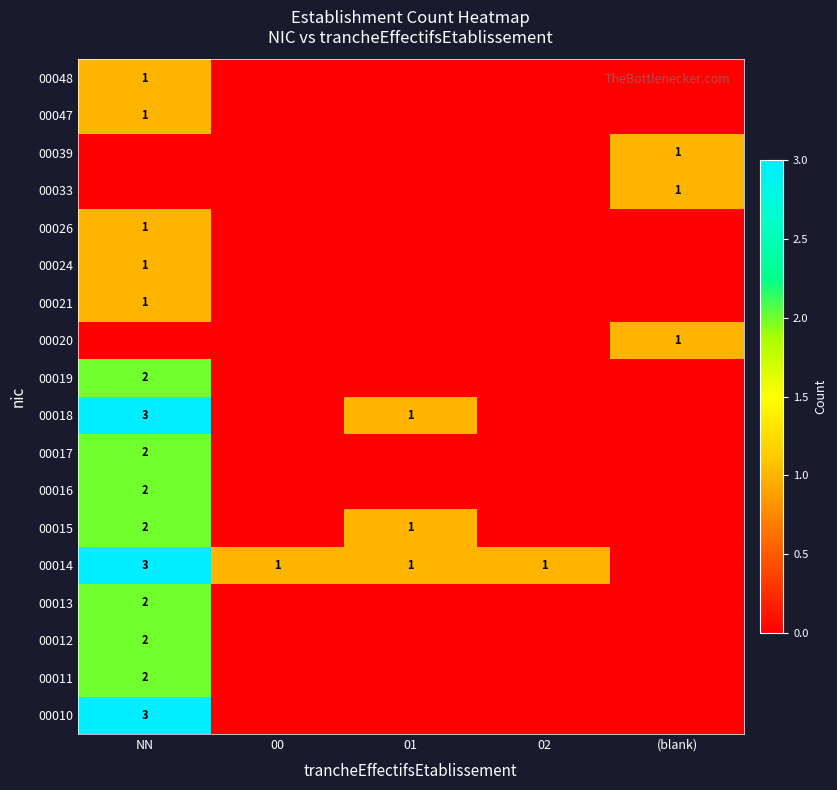

Rank the series at (blank) from highest to lowest value.

00020, 00033, 00039, 00010, 00011, 00012, 00013, 00014, 00015, 00016, 00017, 00018, 00019, 00021, 00024, 00026, 00047, 00048